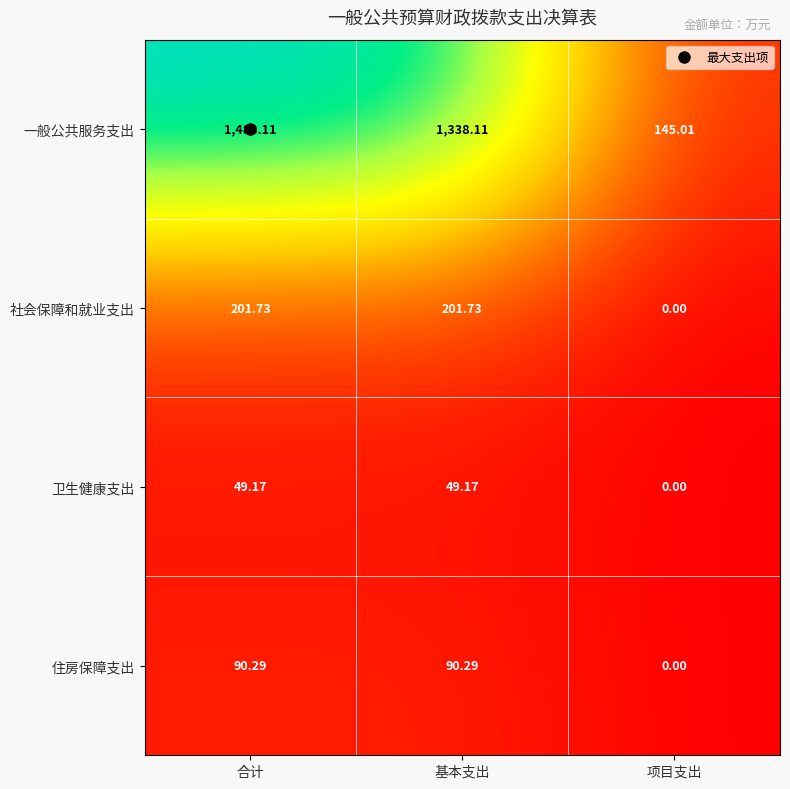

How many positive values does the 住房保障支出 series have?

2